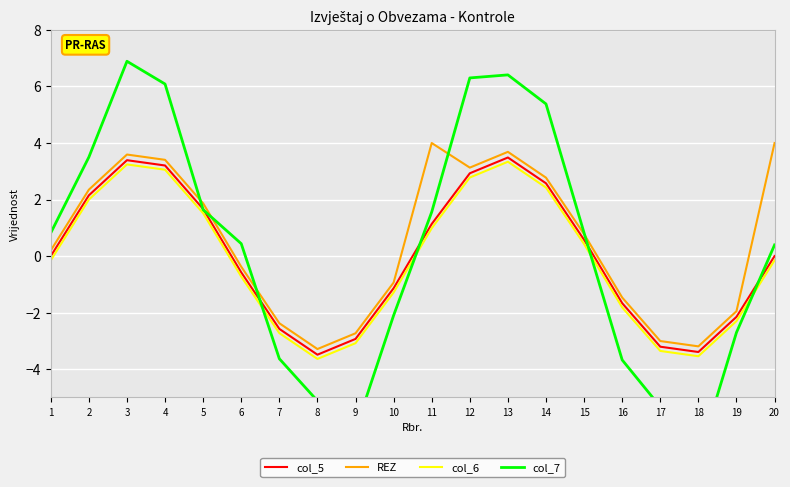

What is the value of the REZ point at the 15th from the left?

0.8